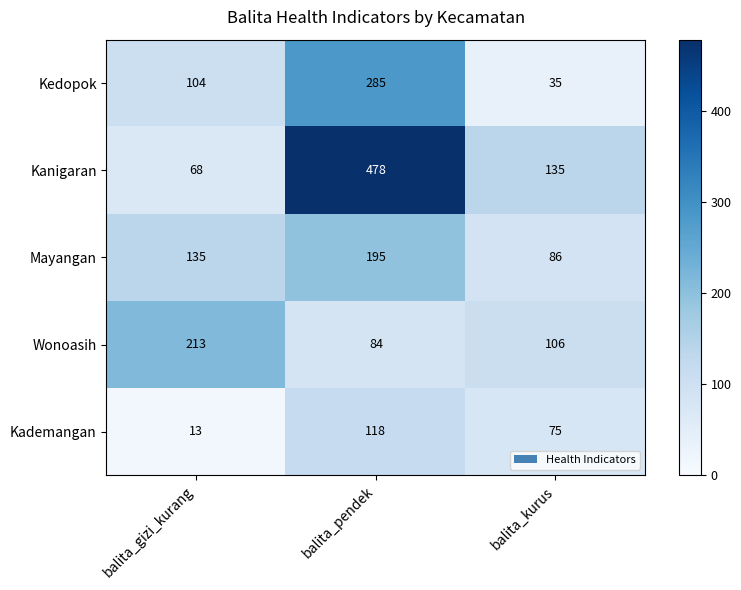

What is the difference between the highest and lowest values at balita_pendek?

394